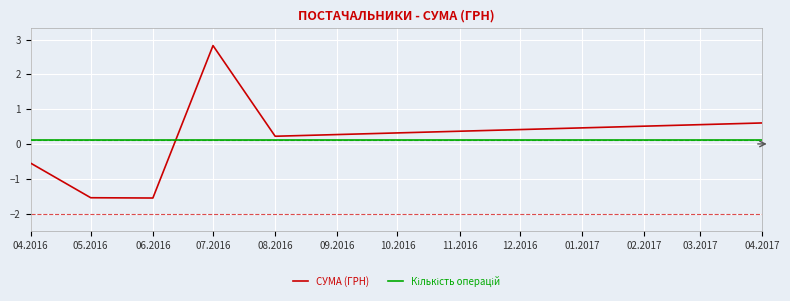

What is the difference between the maximum and minimum values in the СУМА (ГРН) series?

4.4